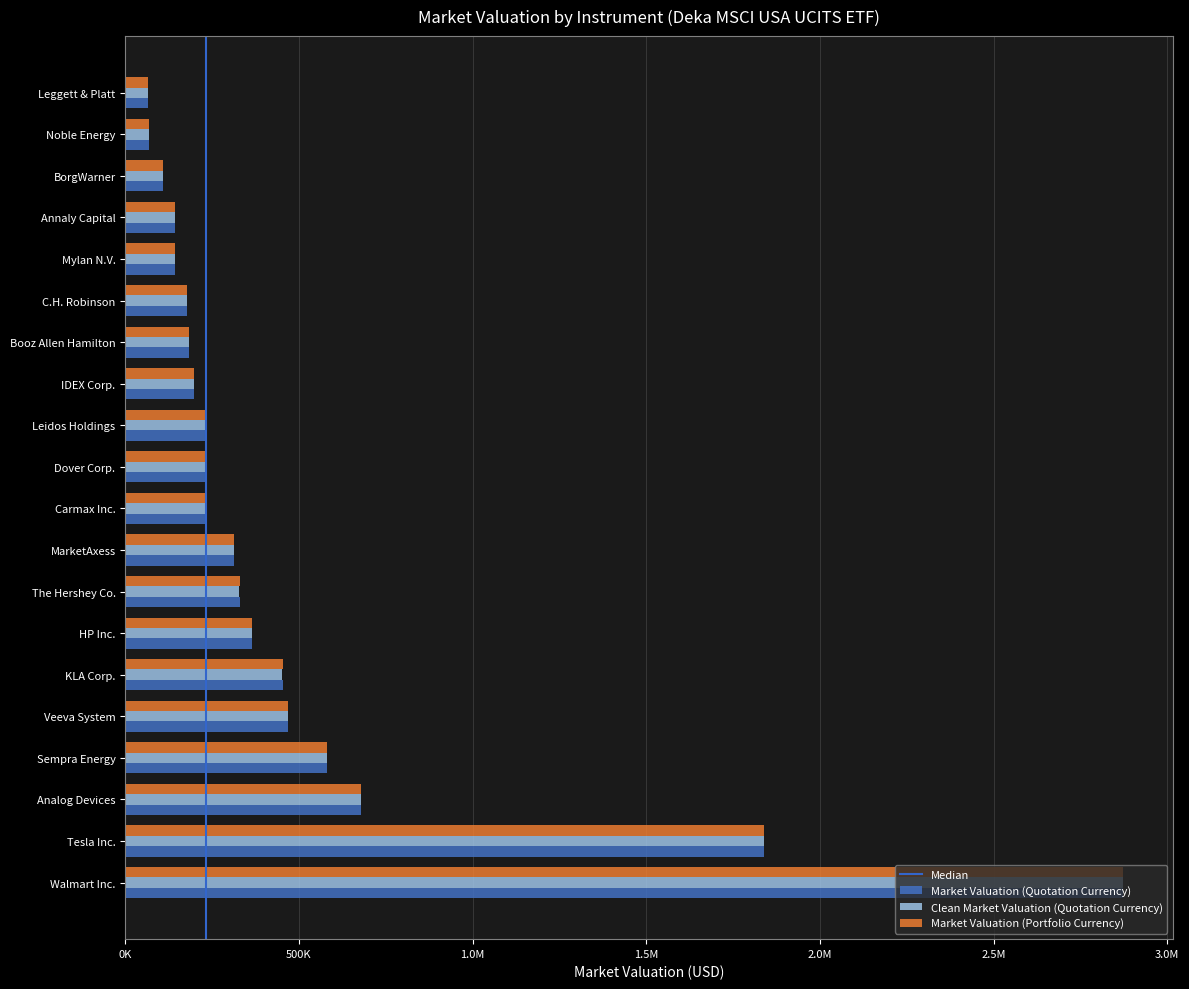

Which label corresponds to the largest value in the chart?

Walmart Inc.